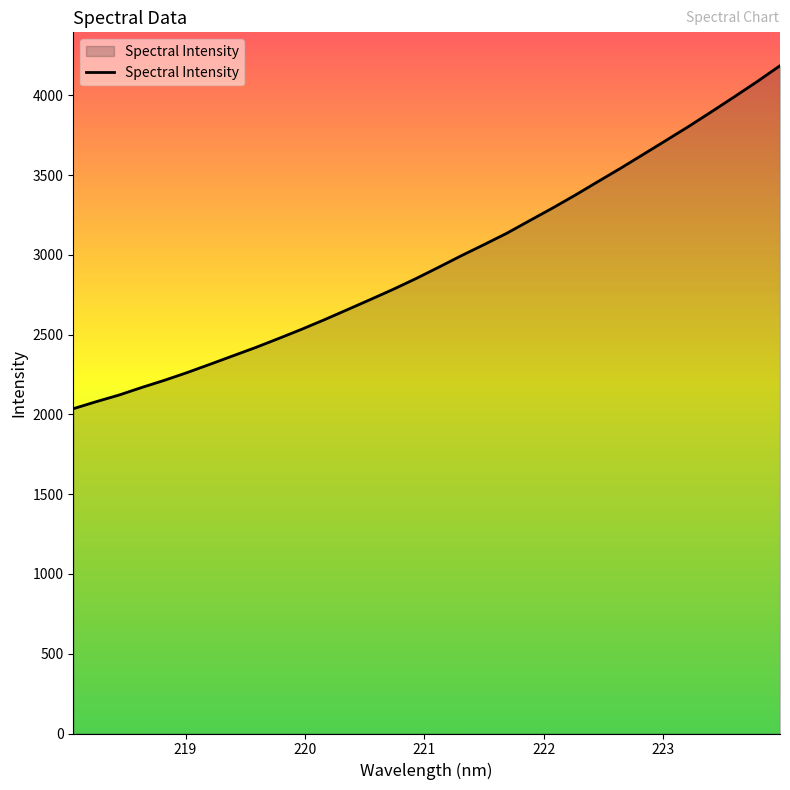

Reading left to right, list all the values displayed in this chart.

2036.1	2080.0	2121.6	2169.2	2214.5	2263.2	2315.1	2367.8	2420.3	2476.3	2533.5	2593.7	2656.3	2719.1	2783.0	2850.4	2921.7	2994.5	3064.2	3135.6	3214.5	3292.8	3374.3	3459.4	3543.4	3630.8	3718.3	3806.7	3898.6	3992.1	4087.2	4186.3